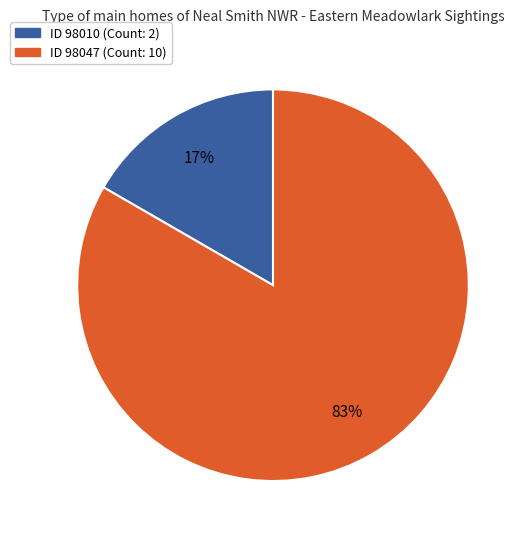

Count the number of slices in the pie.

2